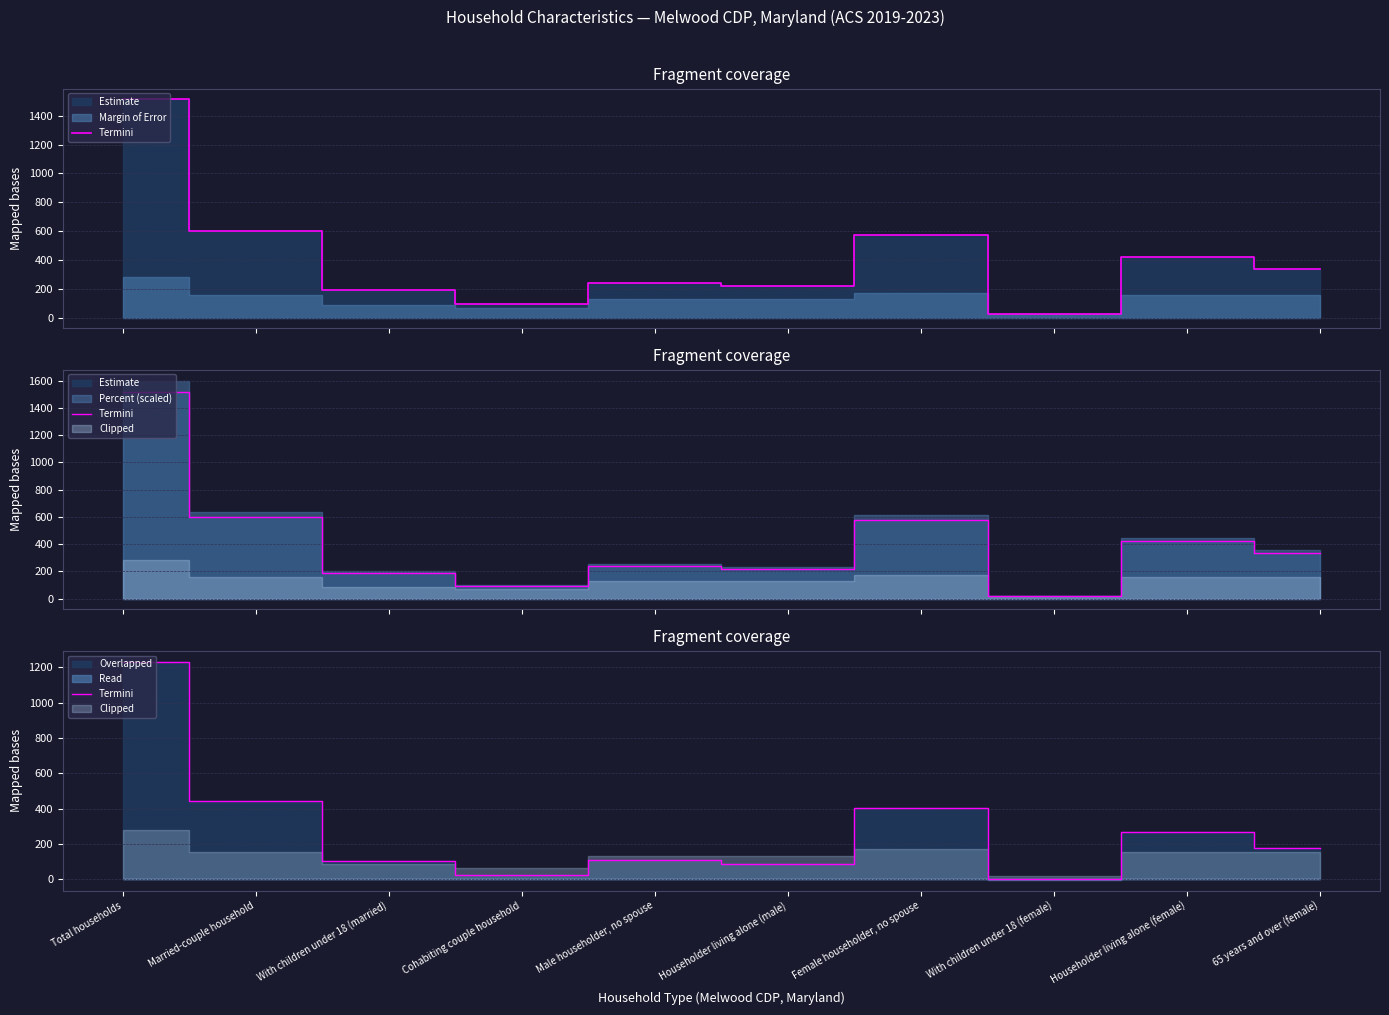

Where does the data first go above 180?

Total households